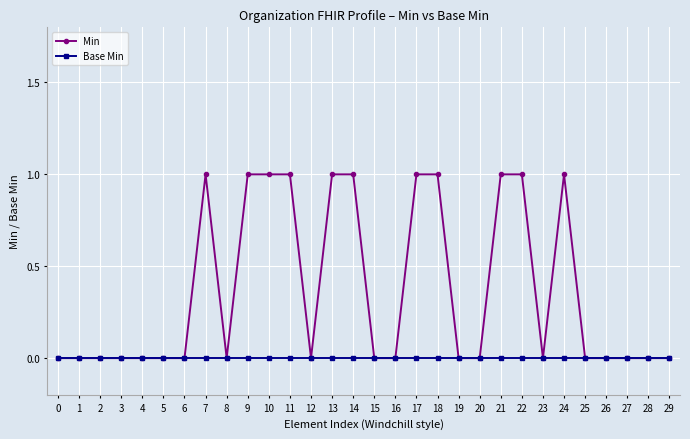

What is the value of the Min point at the 14th from the left?

1